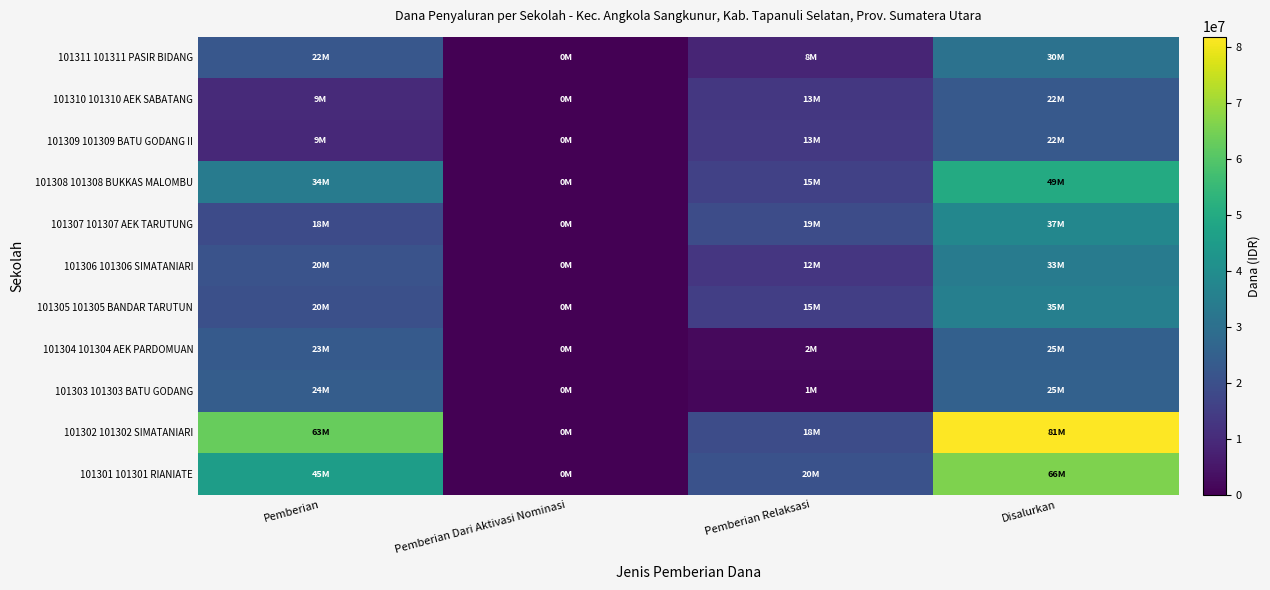

Between Pemberian Dari Aktivasi Nominasi and Pemberian Relaksasi, which is larger?

Pemberian Relaksasi